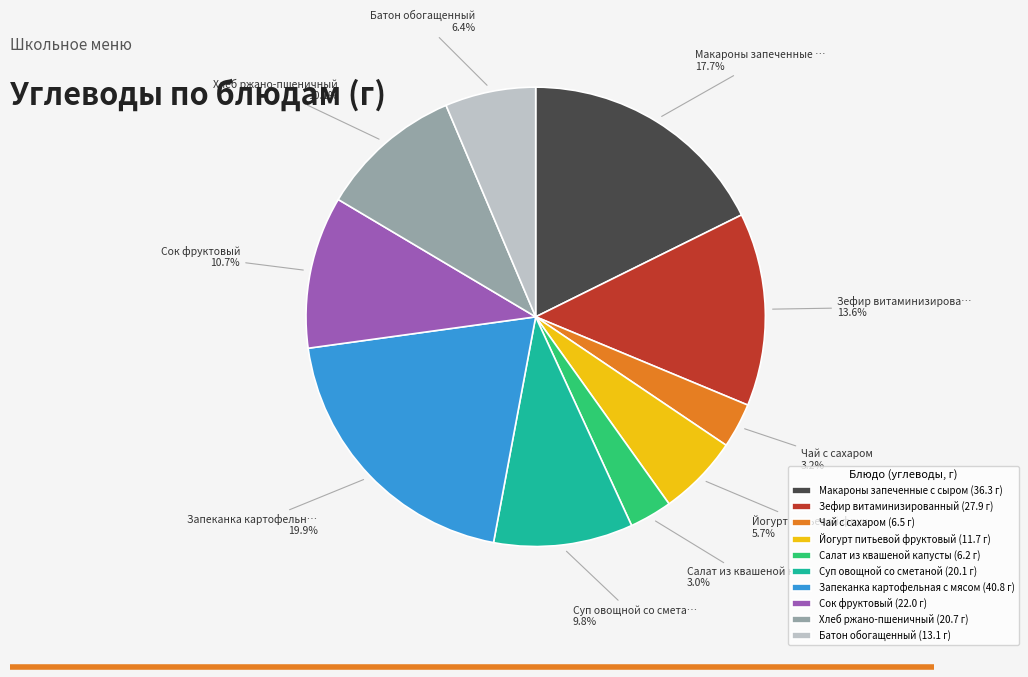

How much of the chart is everything except Зефир витаминизированный?

86.4%